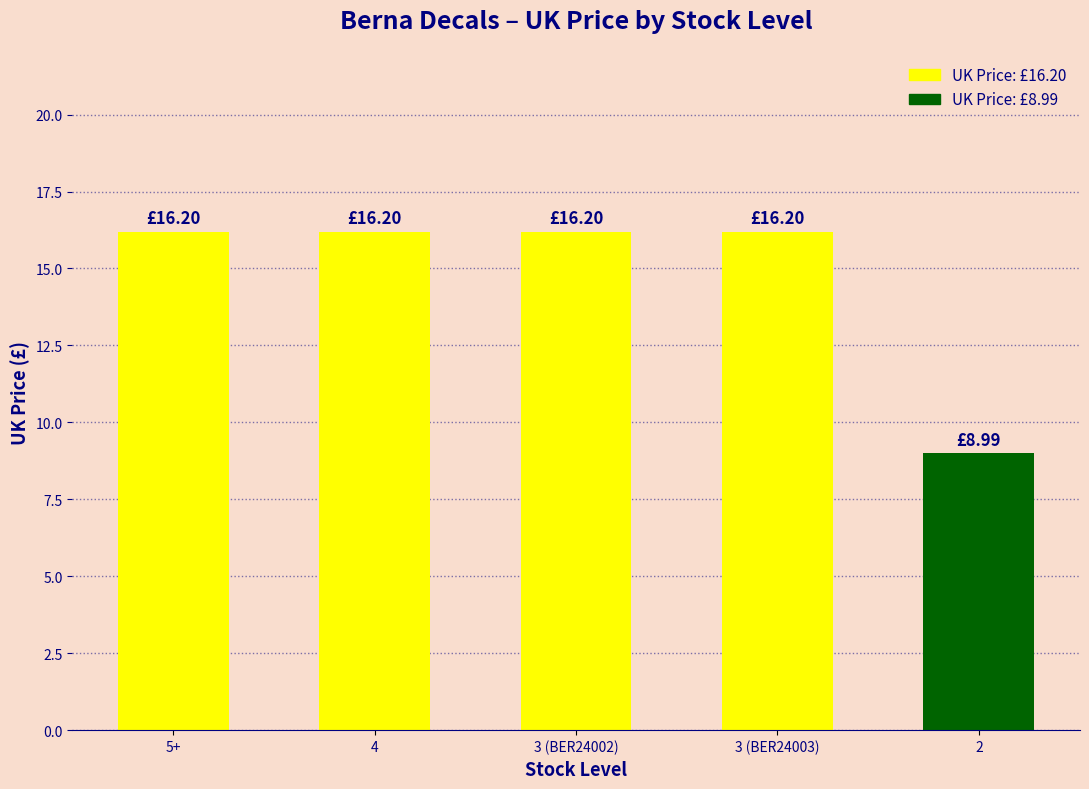

True or false: the data shows 9.0 at 2.

True